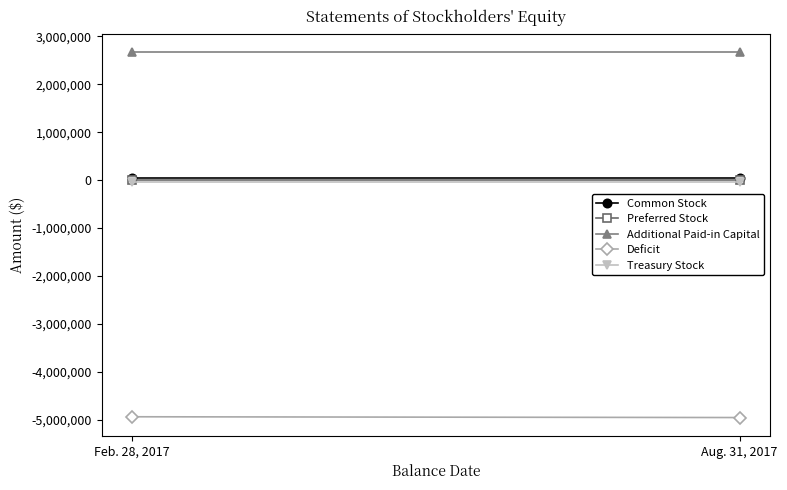

What is the difference between the highest and lowest values at Feb. 28, 2017?

7618135